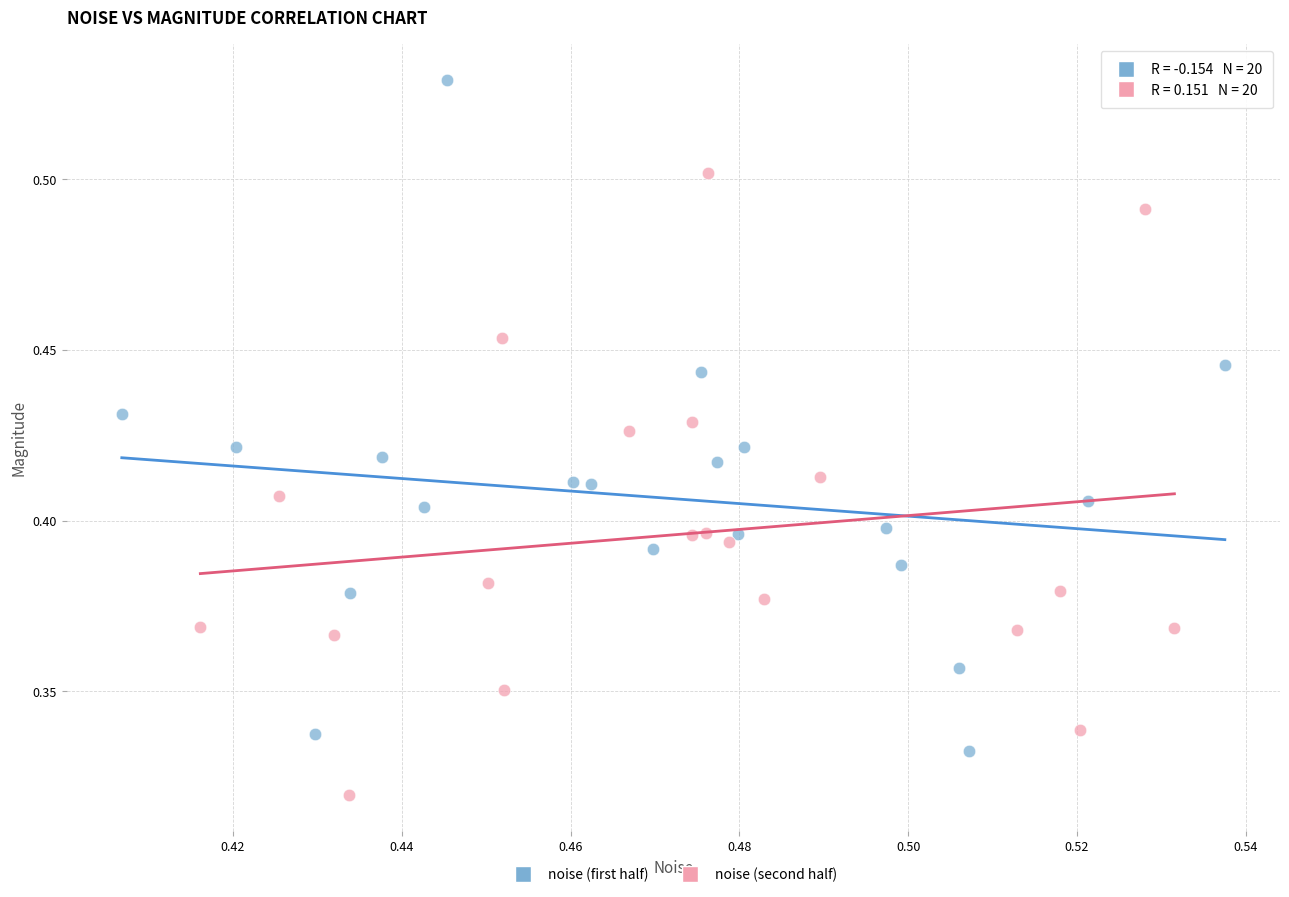

Which series has the largest Y range (max minus min)?

noise (first half)